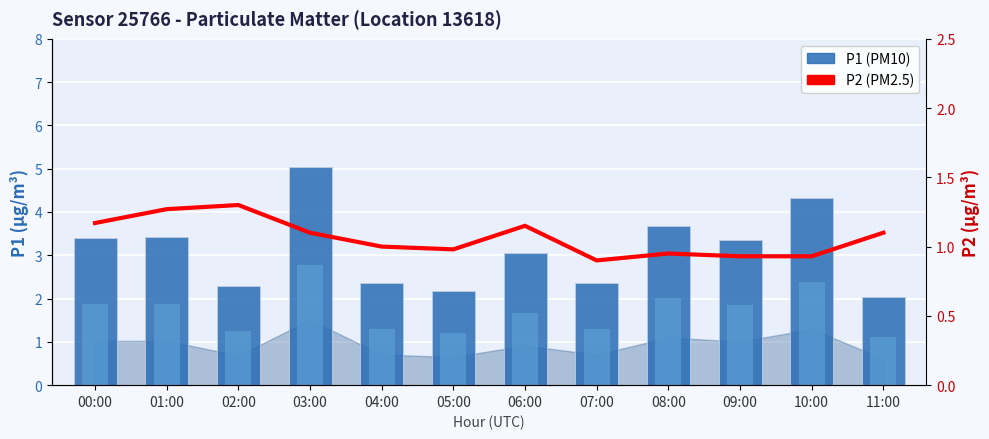

Between 08:00 and 09:00, which series saw the biggest shift?

P1 (PM10)